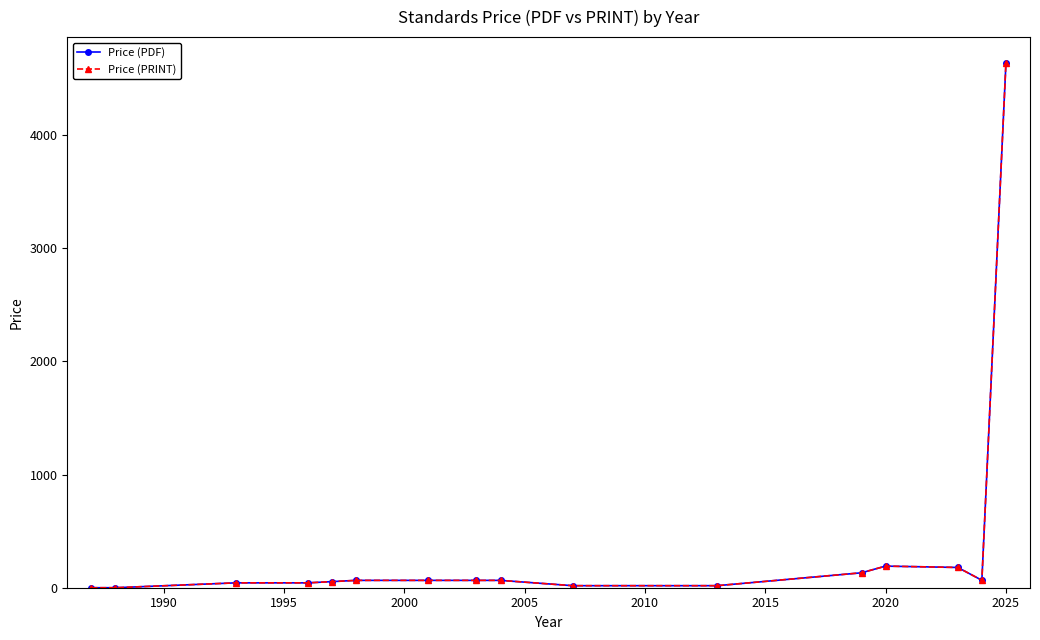

Is this an area chart (filled region under the line)?

No